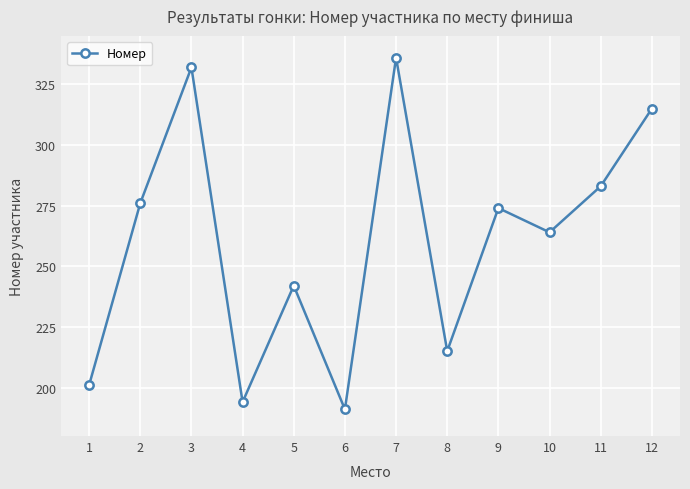

Rank the categories by value from highest to lowest.

7, 3, 12, 11, 2, 9, 10, 5, 8, 1, 4, 6